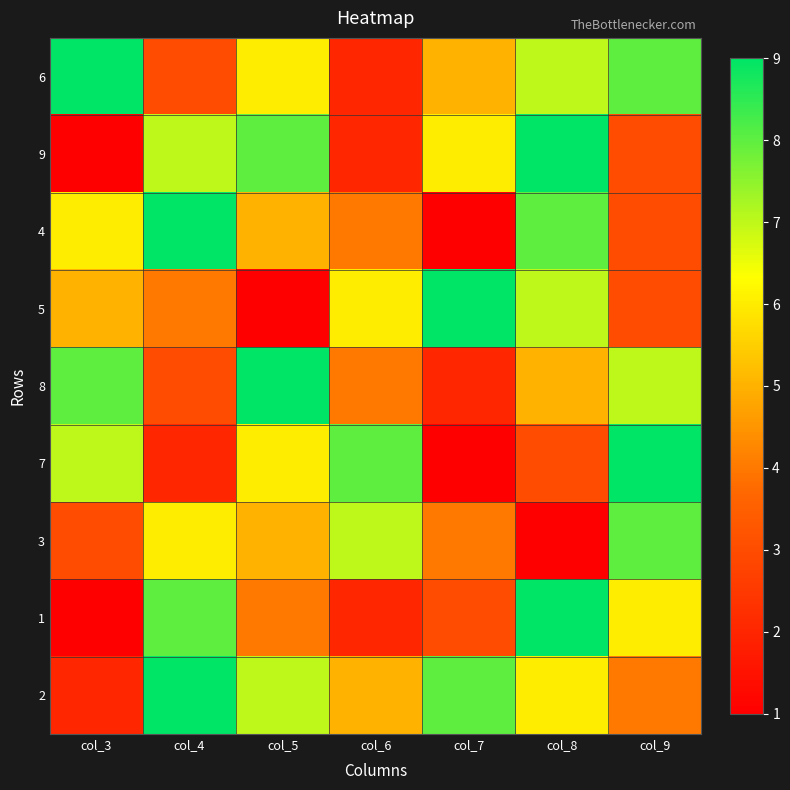

What is the total value across all series at col_8?

55